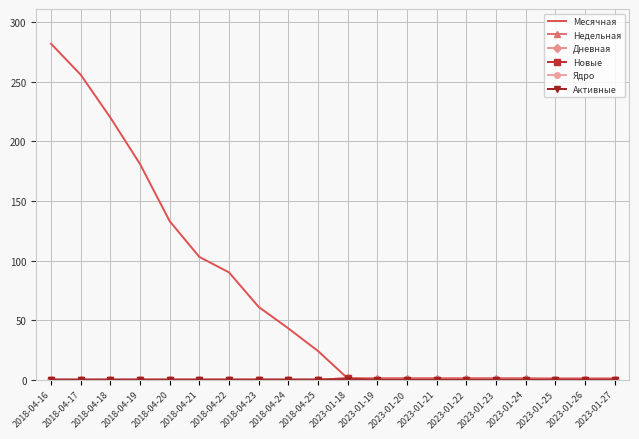

Is the value of Ядро at 2023-01-24 greater than the value of Месячная at 2018-04-16?

No